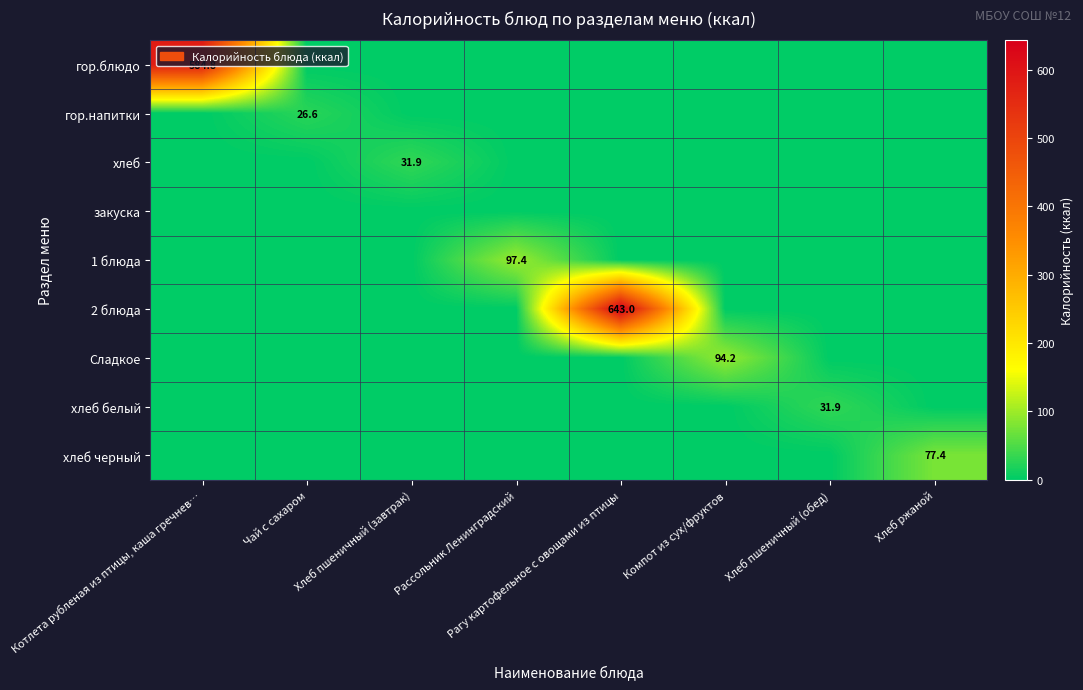

What is the total value across all series at Чай с сахаром?

26.6